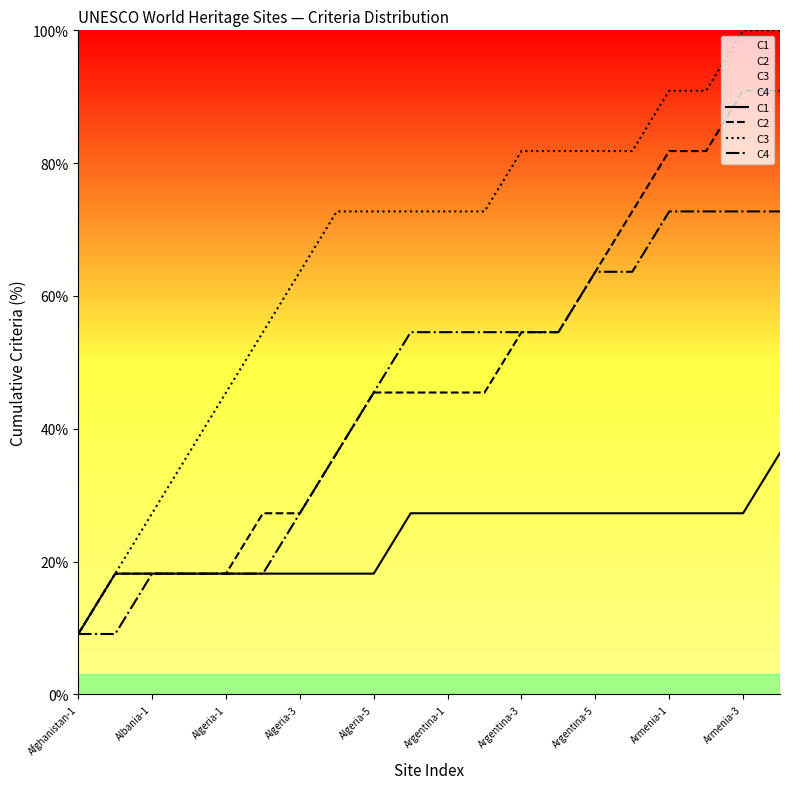

Which series has the largest total across all categories?

C3